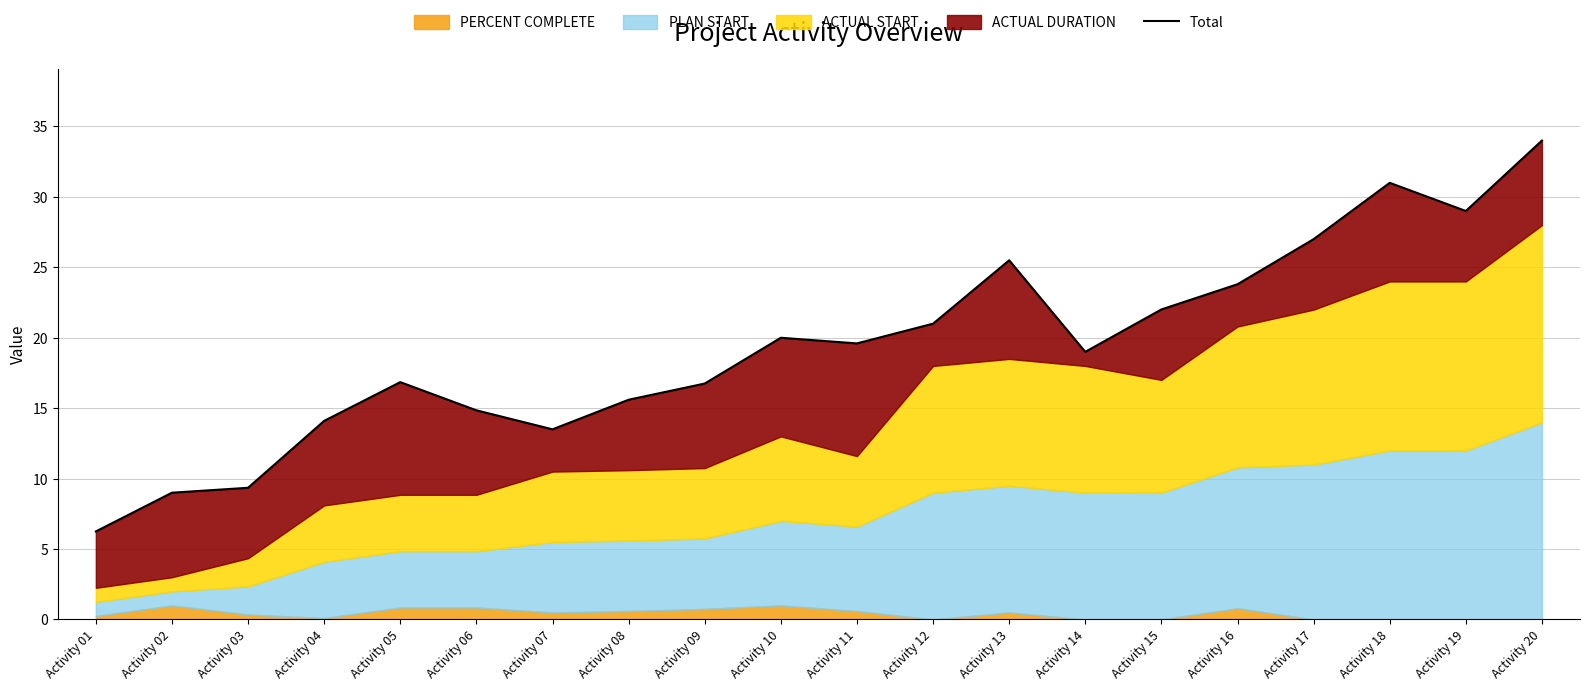

True or false: the data shows 21.9 at Activity 06.

False